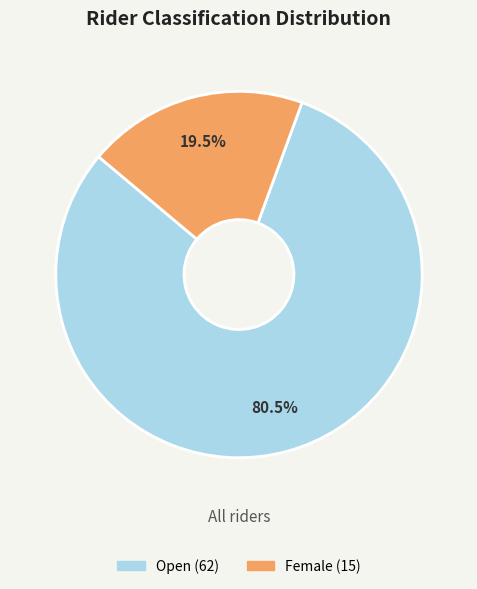

Is the sum of Female and Open greater than half?

Yes